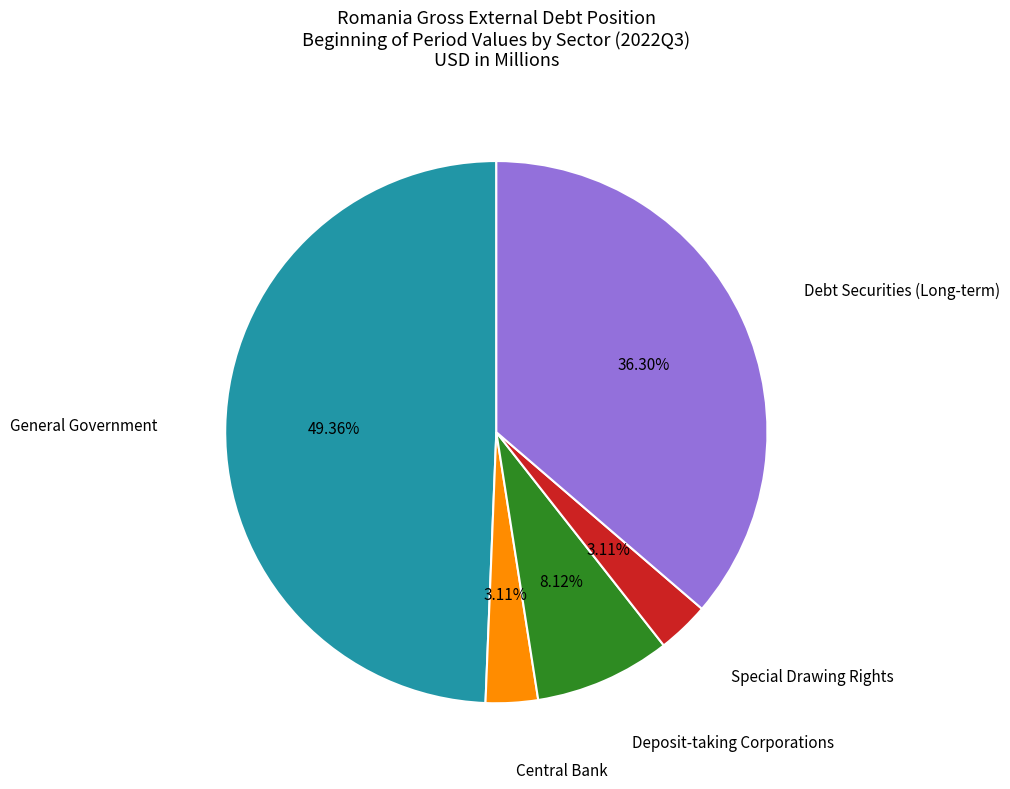

How many segments does this pie chart have?

5